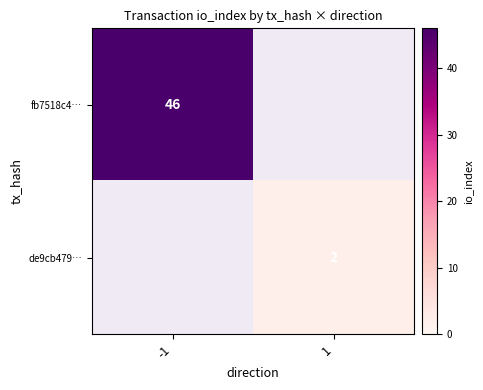

Is it true that fb7518c4… equals 46 at -1?

True